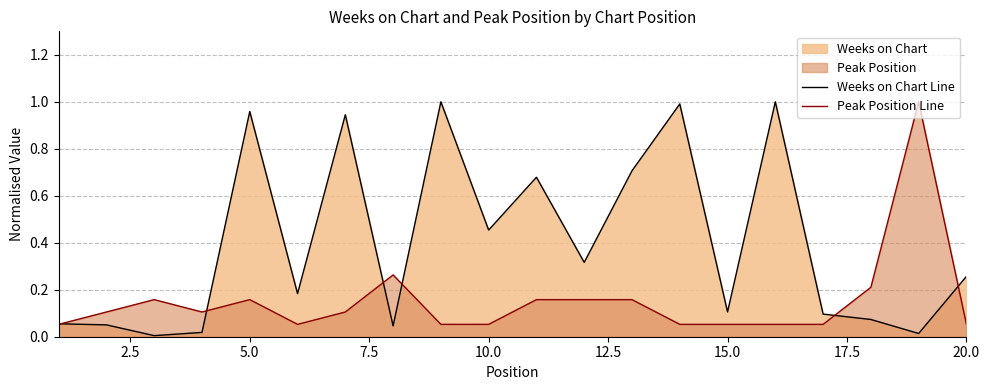

Reading right to left, extract all data points from this chart.

Weeks on Chart Line: 0.3	0.0	0.1	0.1	1.0	0.1	1.0	0.7	0.3	0.7	0.5	1.0	0.0	0.9	0.2	1.0	0.0	0.0	0.1	0.1
Peak Position Line: 0.1	1.0	0.2	0.1	0.1	0.1	0.1	0.2	0.2	0.2	0.1	0.1	0.3	0.1	0.1	0.2	0.1	0.2	0.1	0.1